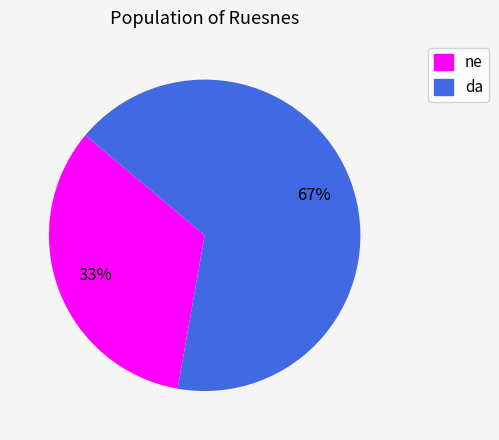

Count the number of slices in the pie.

2